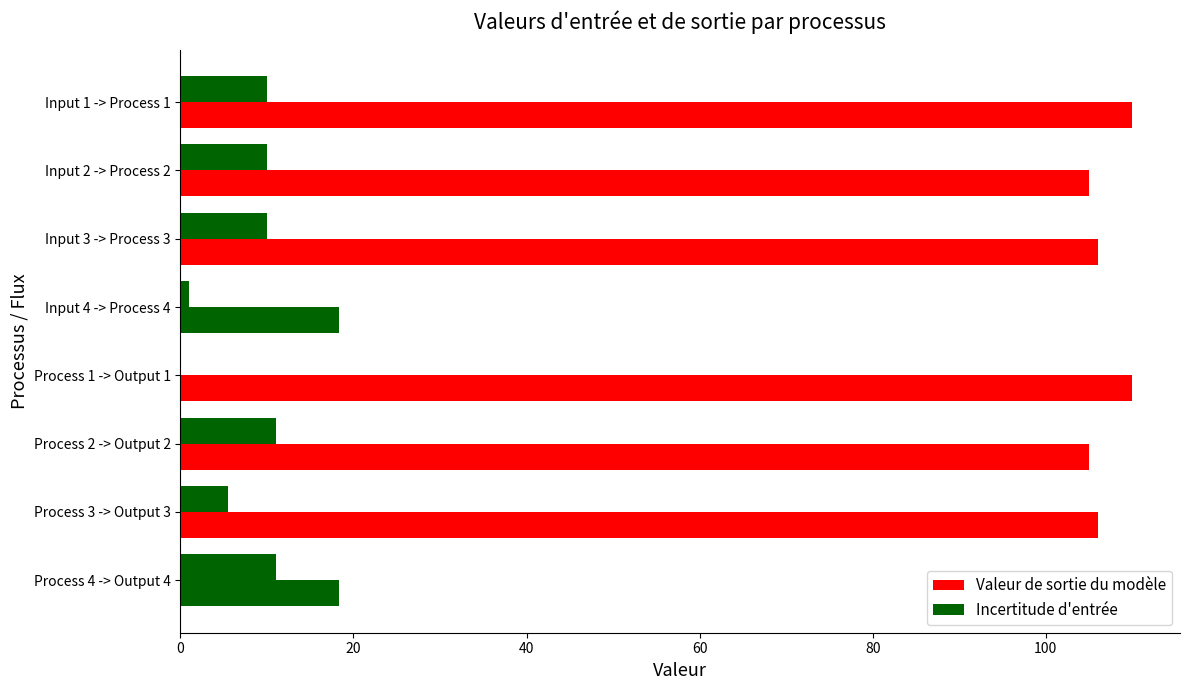

How many data points does each series have?

8